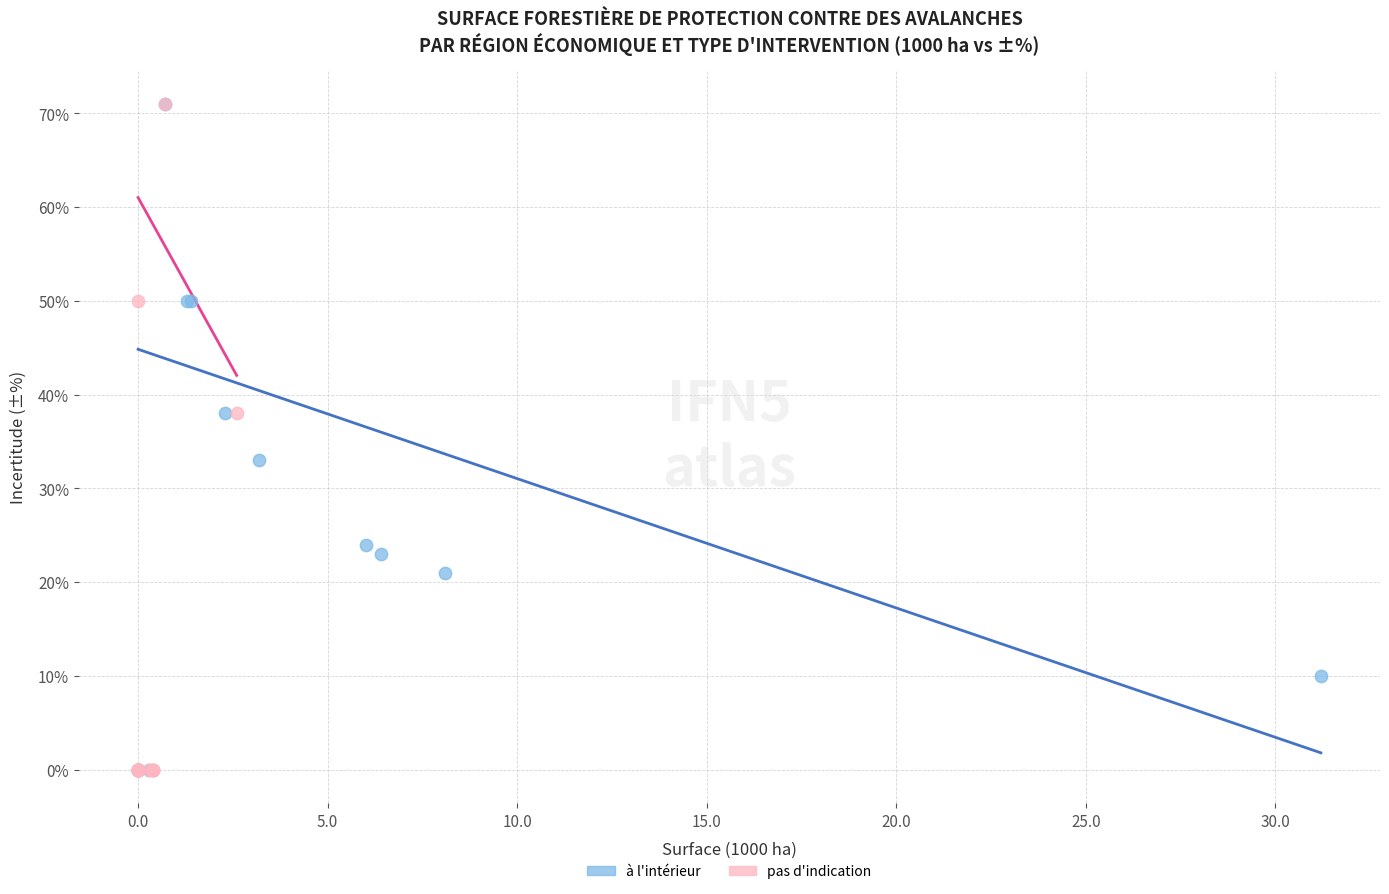

What are all the series names shown in the legend?

à l'intérieur, pas d'indication